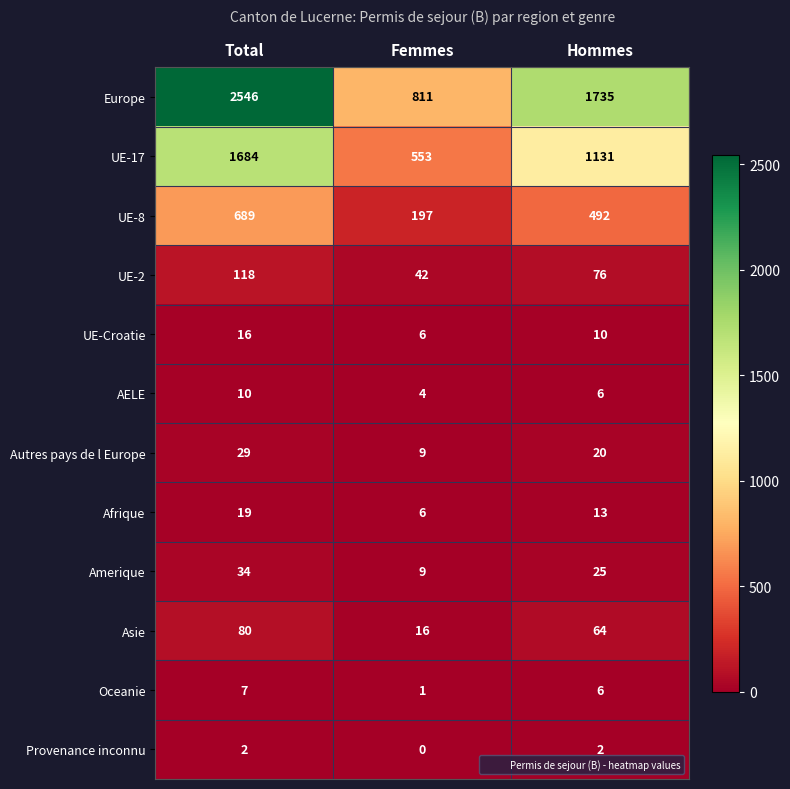

Read the UE-17 value at Hommes, to the nearest 100.

1100